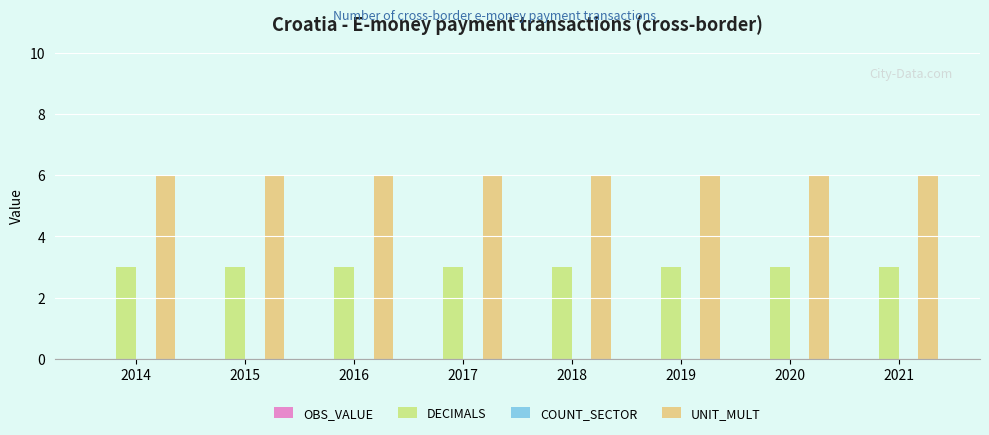

What is the minimum value for DECIMALS?

3